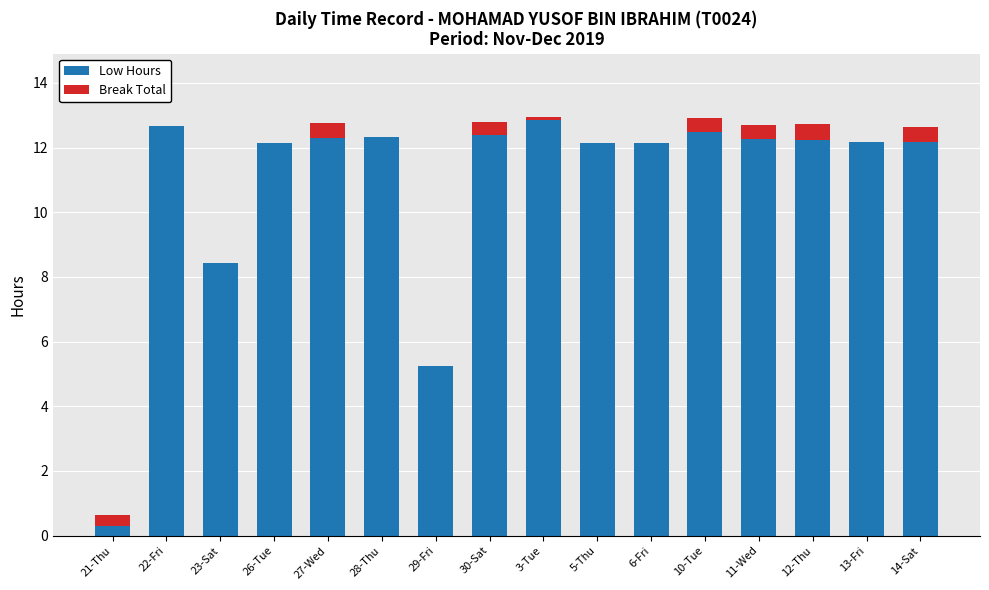

What is the sum of all Low Hours values?

174.2